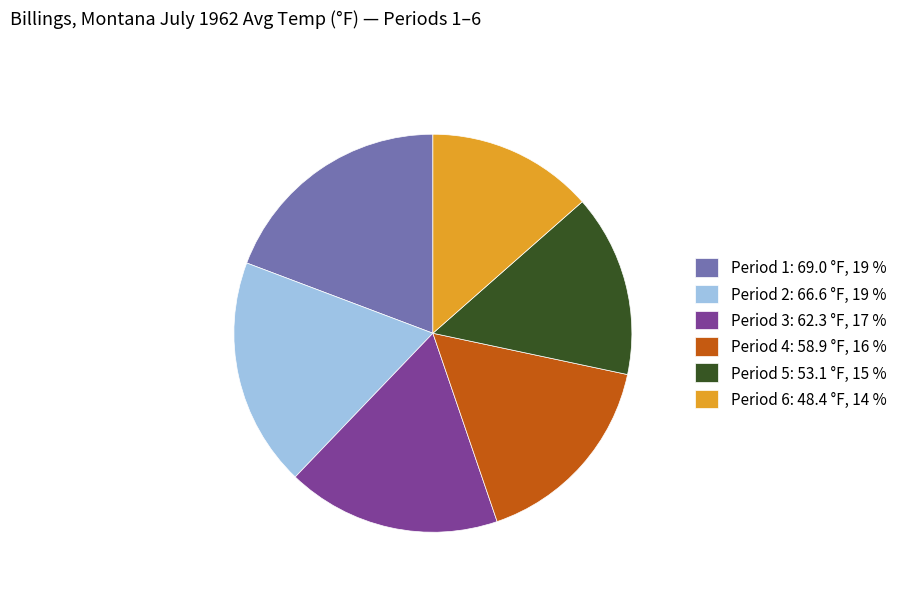

Is it true that Period 1: 69.0 °F, 19 % is 19% of the pie?

True